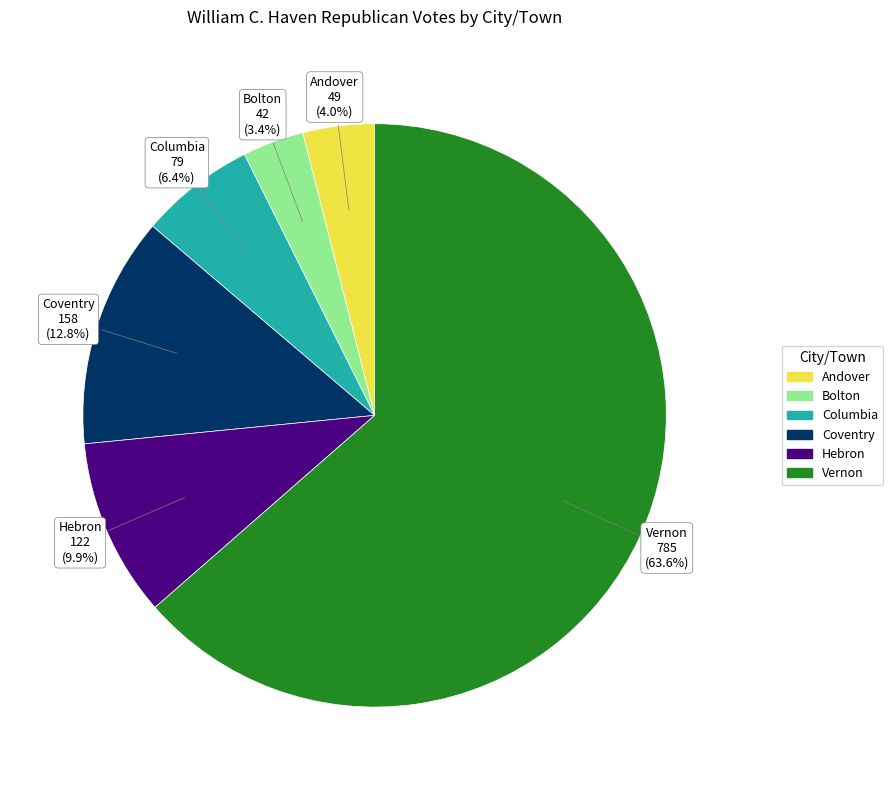

Which slice is the smallest?

Bolton